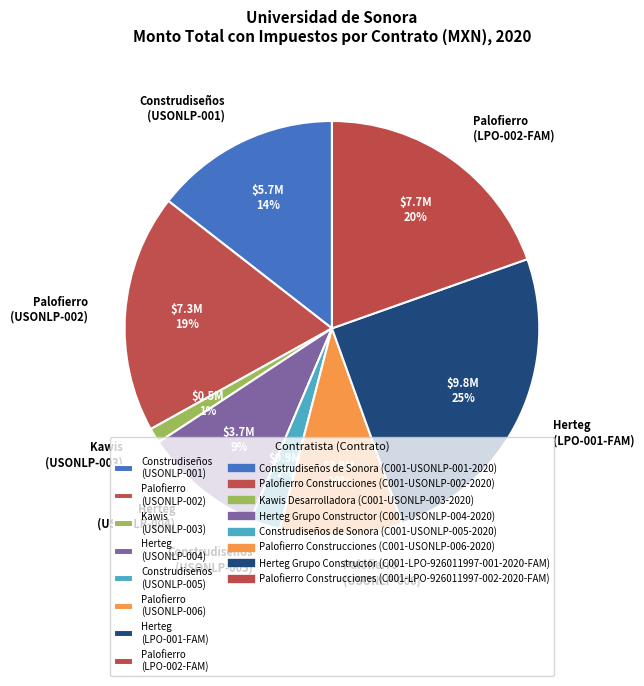

What percentage is the Palofierro (USONLP-006) slice, to the nearest percent?

10%